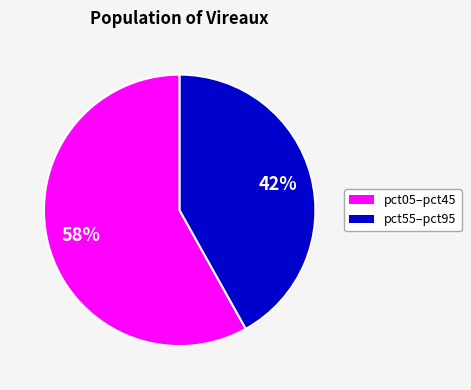

Is there any slice that represents more than half of the pie?

Yes